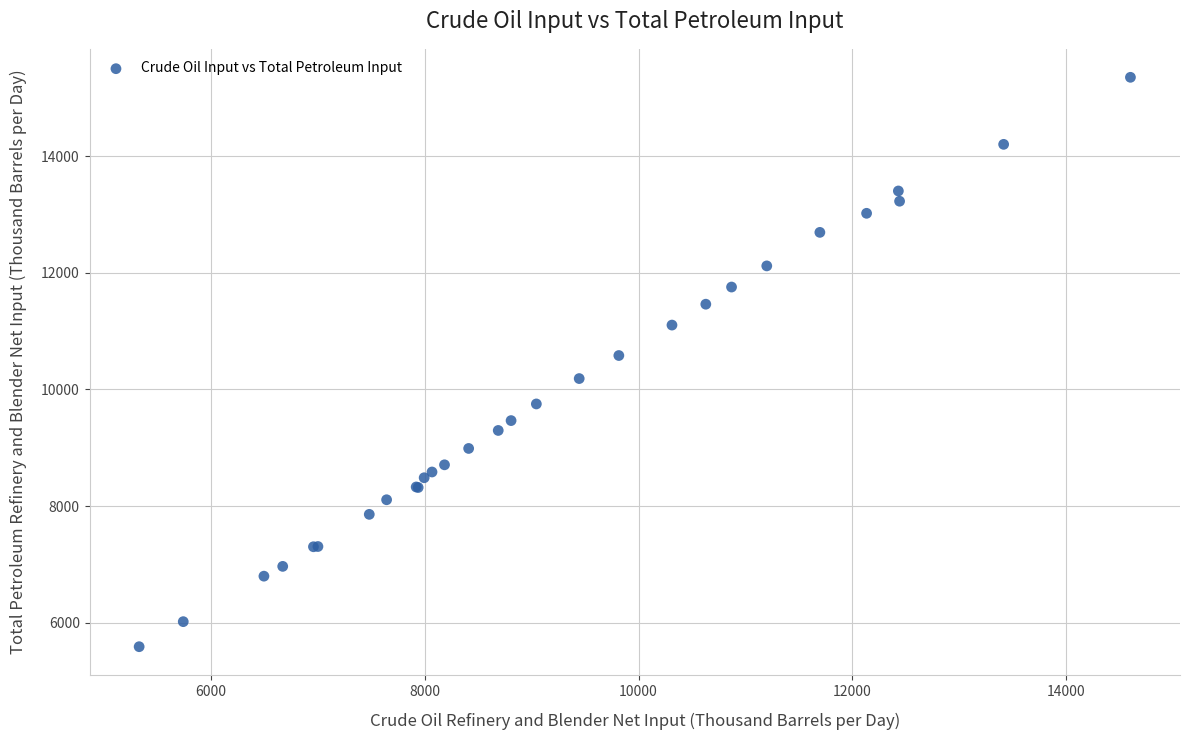

What Y value in the scatter plot is closest to 10468?

10579.8